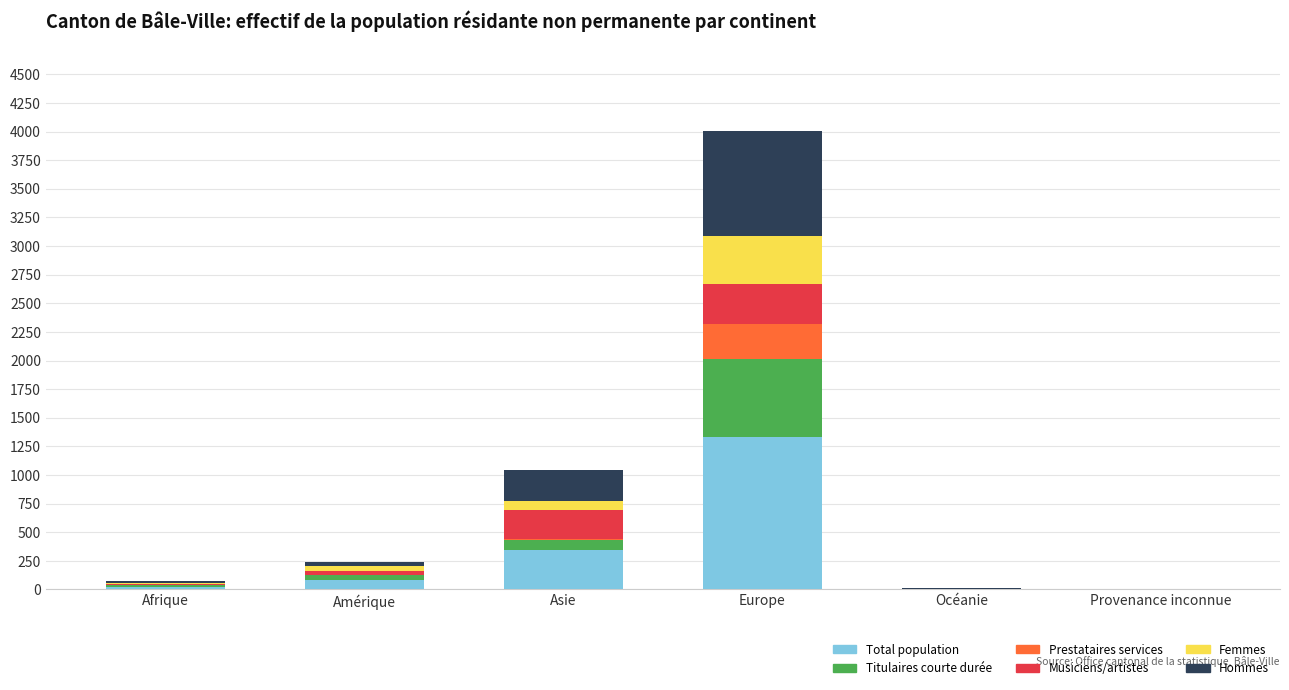

Which category has the highest value in the Total population series?

Europe